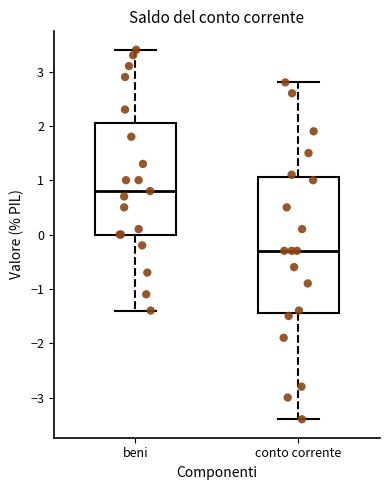

Which box is the tallest, from its lower edge to its upper edge?

conto corrente